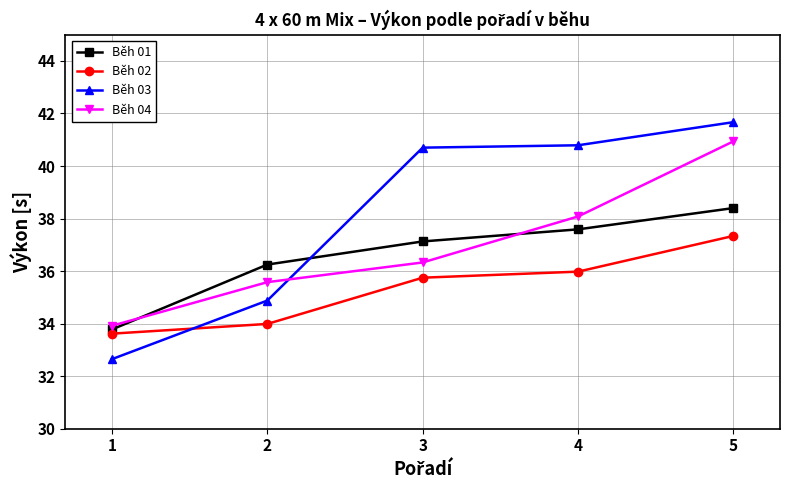

Count the number of categories in the chart.

5